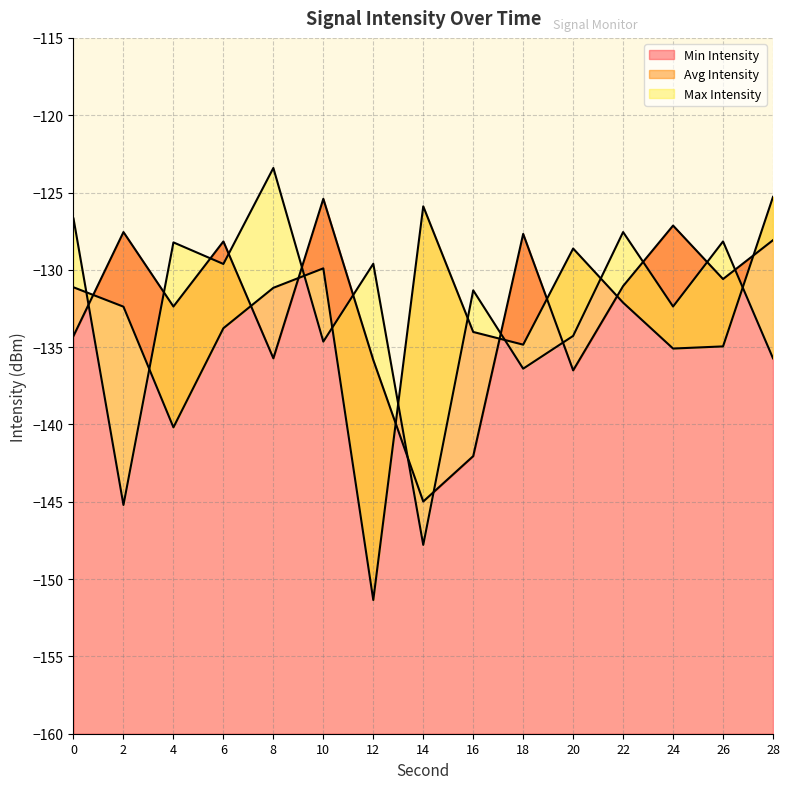

Which series has the largest total across all categories?

Min Intensity